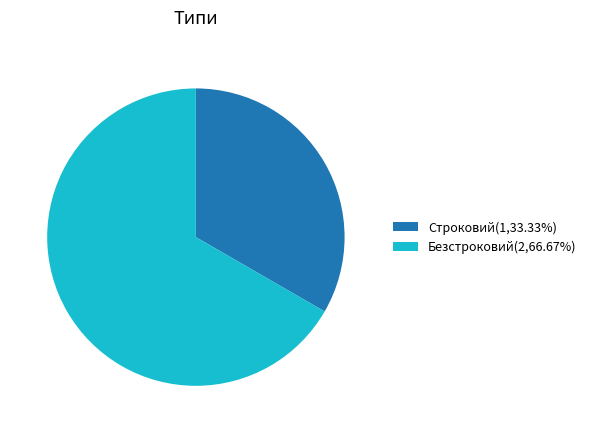

Is the sum of Строковий(1,33.33%) and Безстроковий(2,66.67%) greater than half?

Yes